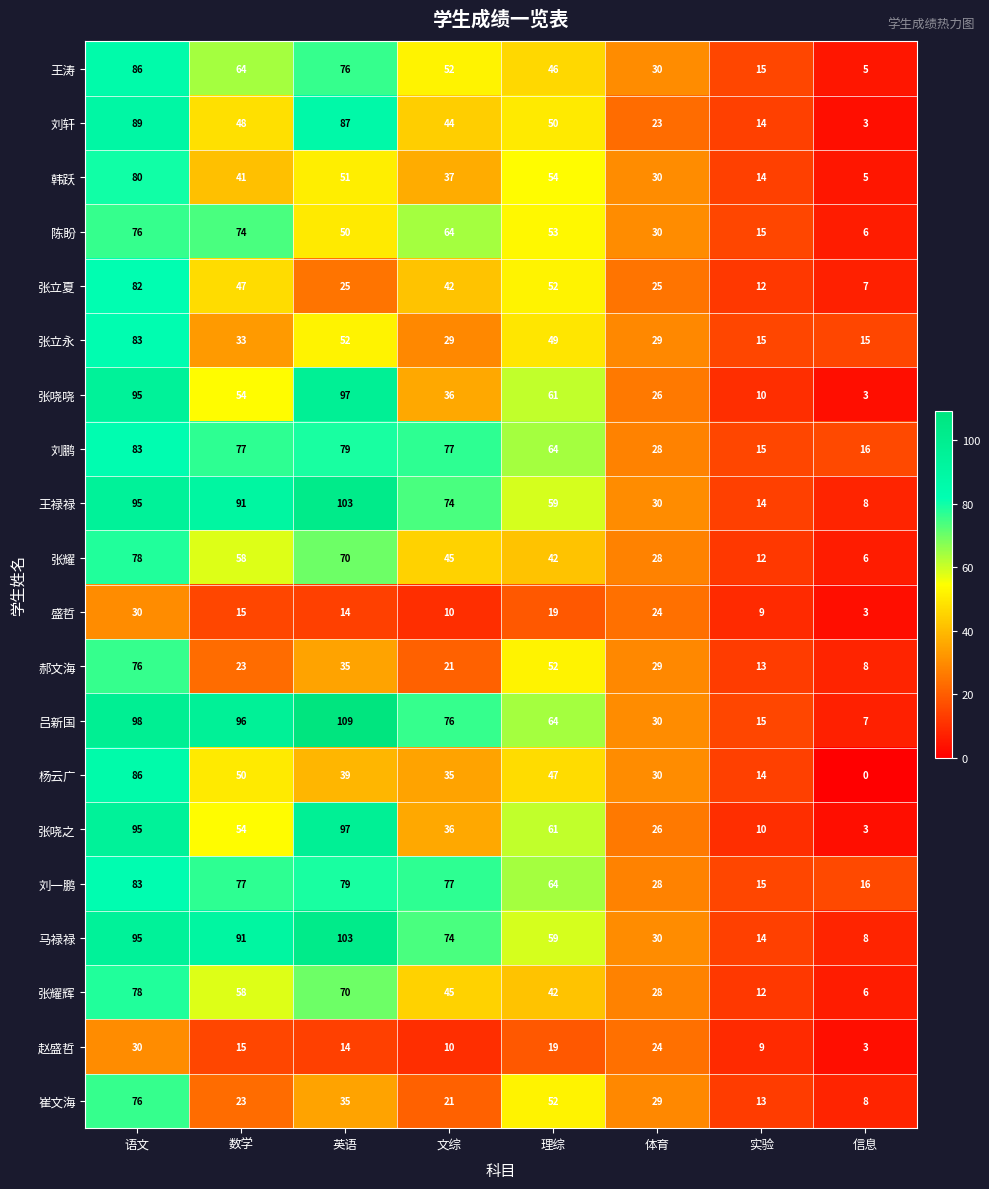

What is the spread (max minus min) of values at 数学?

81